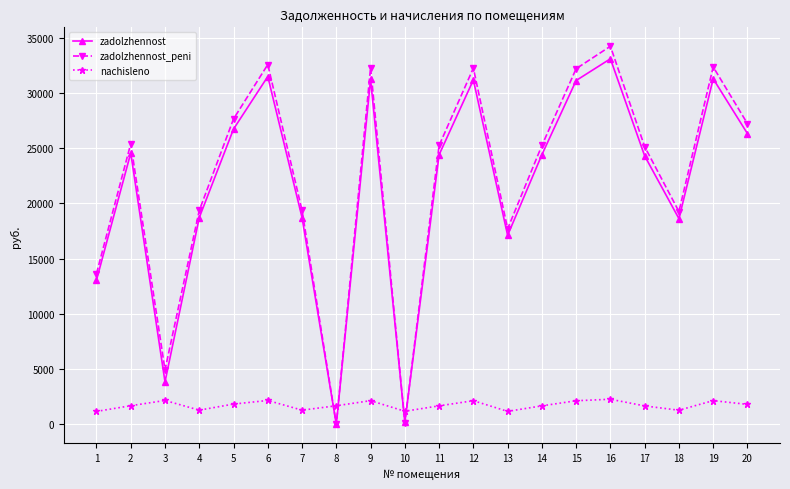

Is the value of nachisleno at 10 greater than the value of zadolzhennost_peni at 17?

No